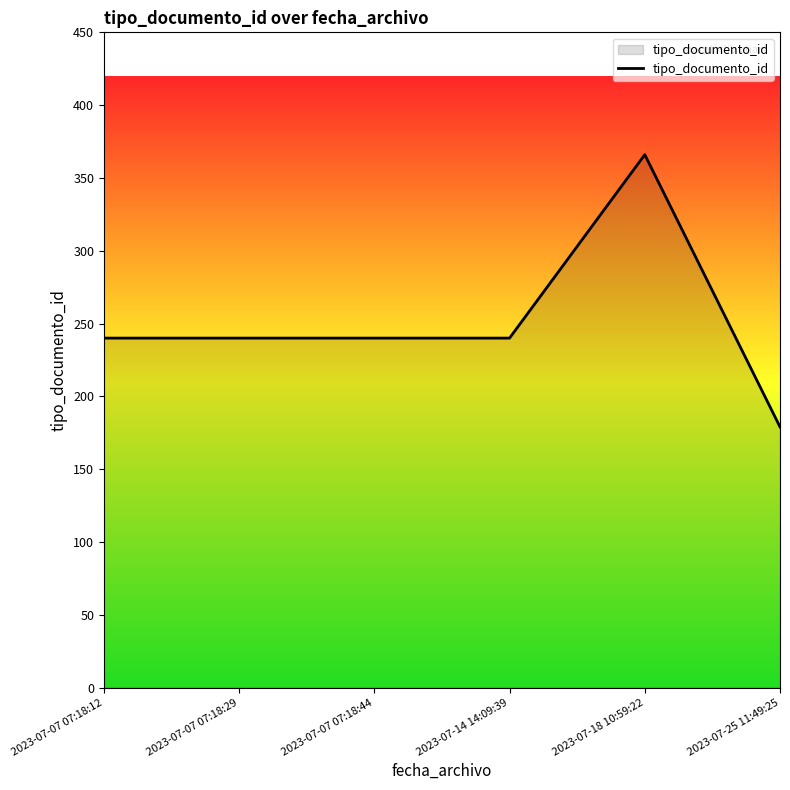

True or false: the data shows 432 at 2023-07-07 07:18:44.

False